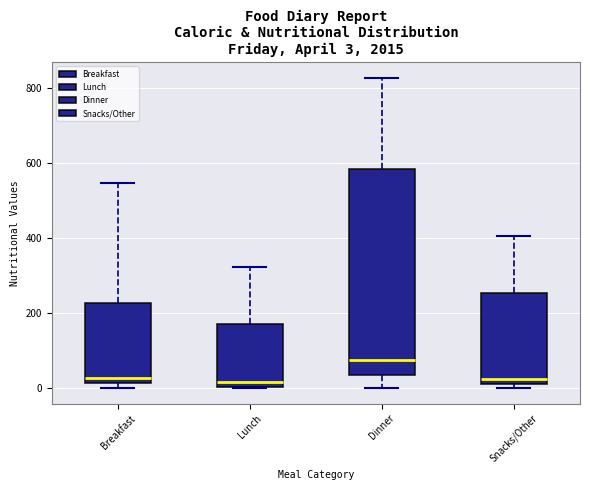

Comparing the boxes themselves (not the whiskers), which one is the tallest?

Dinner